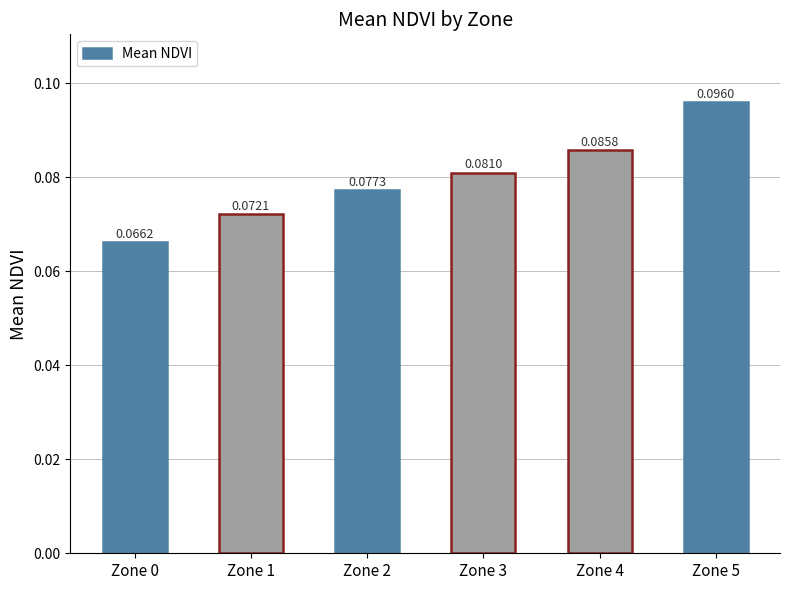

The chart shows a value of 0.0 at Zone 2. True or false?

False